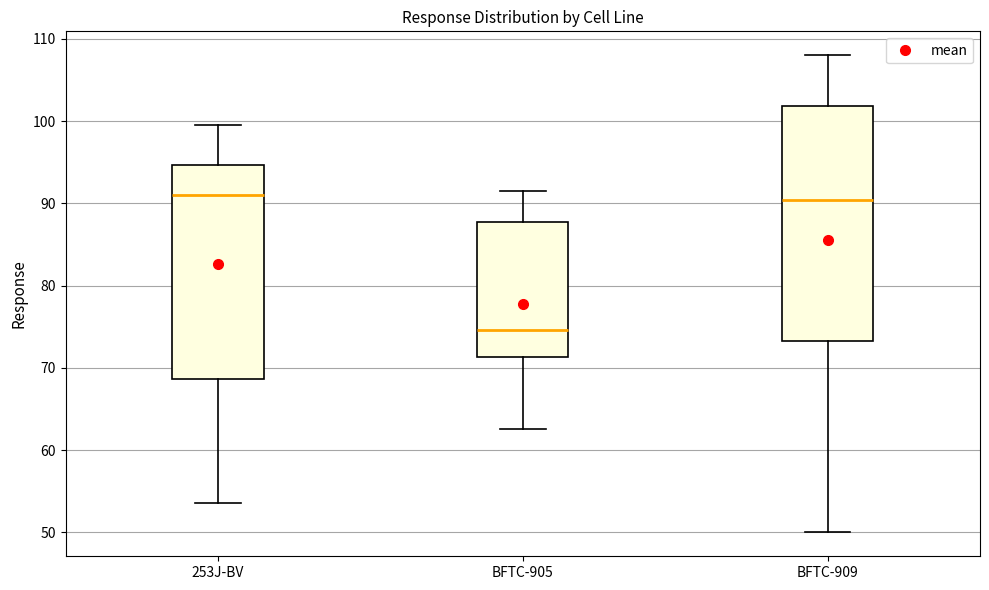

Which box's median line is the lowest?

BFTC-905